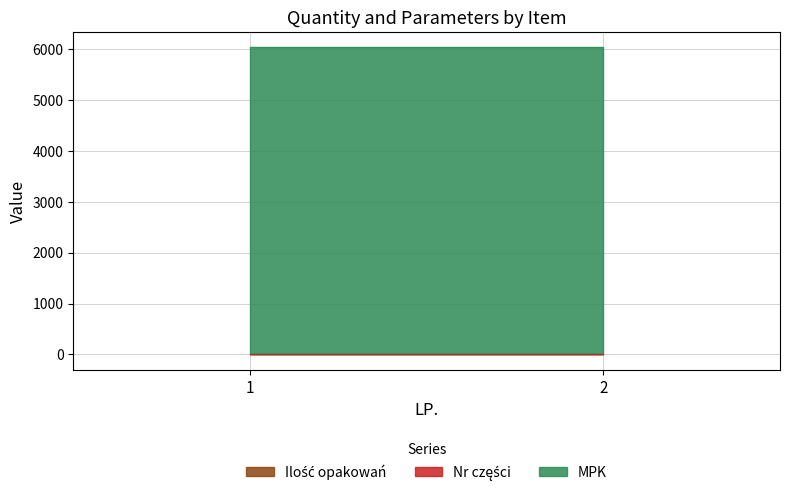

Which category has the lowest value in the Ilość opakowań series?

2